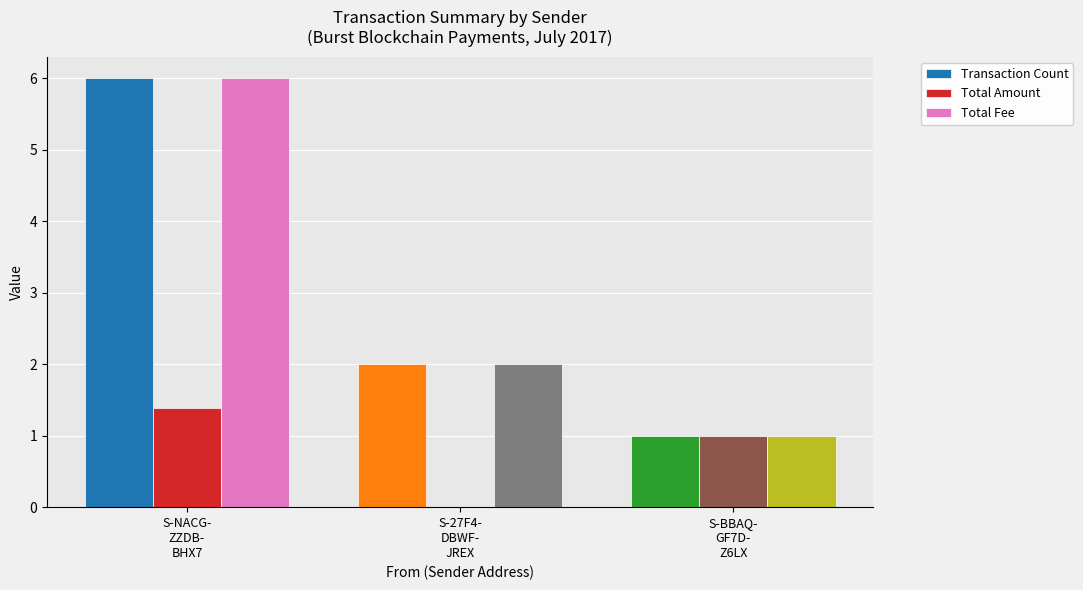

What is the sum of all Total Amount values?

2.4